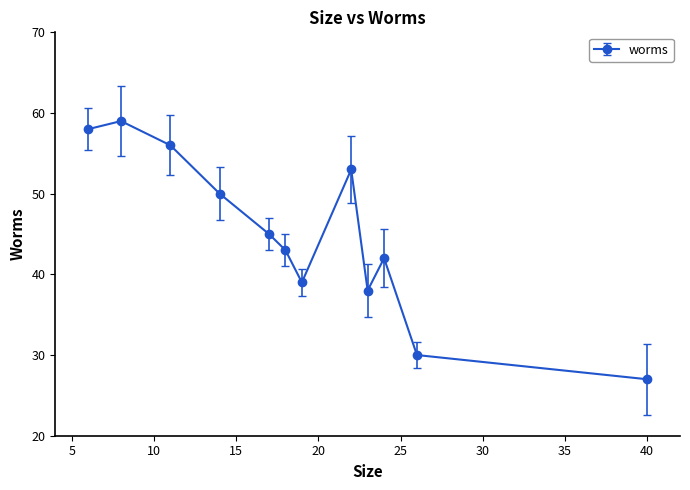

What is the value of the 1st point from the left?

58